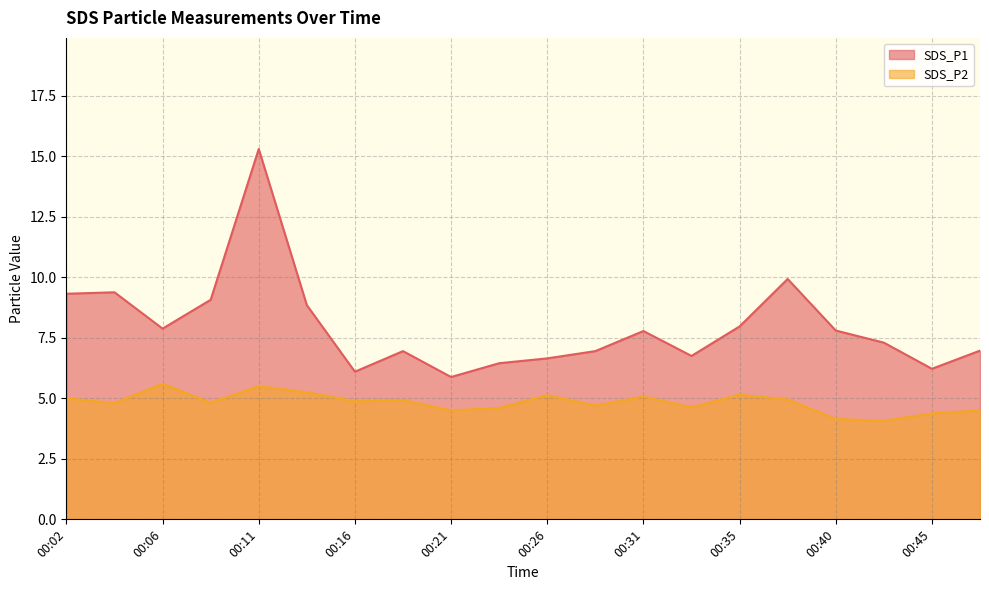

Which category has the highest value across all series?

00:11